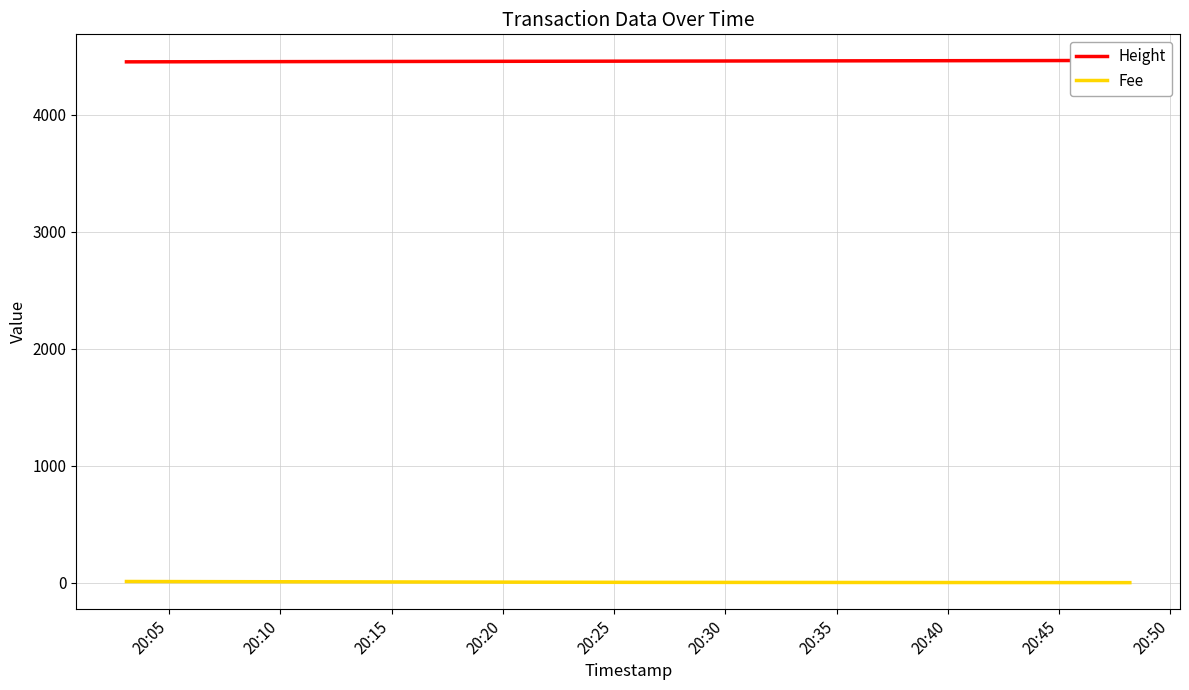

What is the minimum value for Height?

4451.0